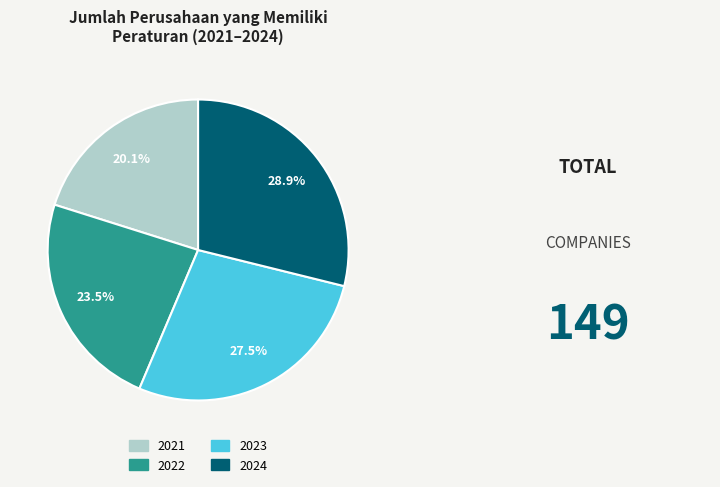

Is 2024 the majority of the pie?

No